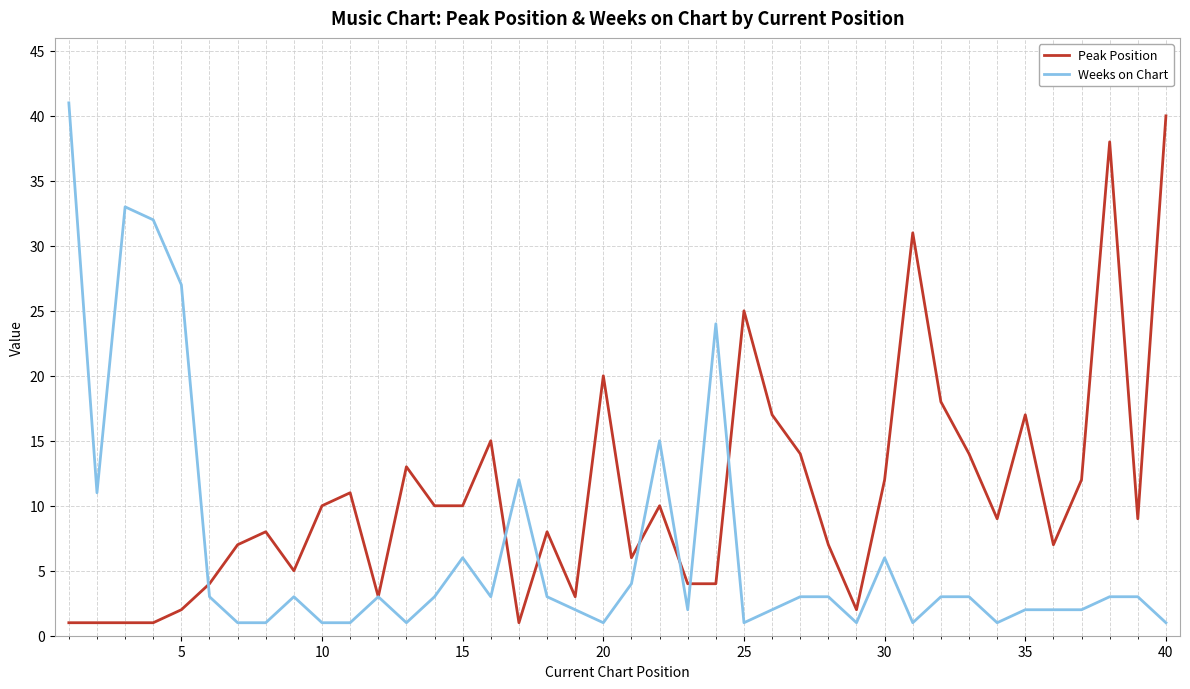

Which series has the largest total across all categories?

Peak Position